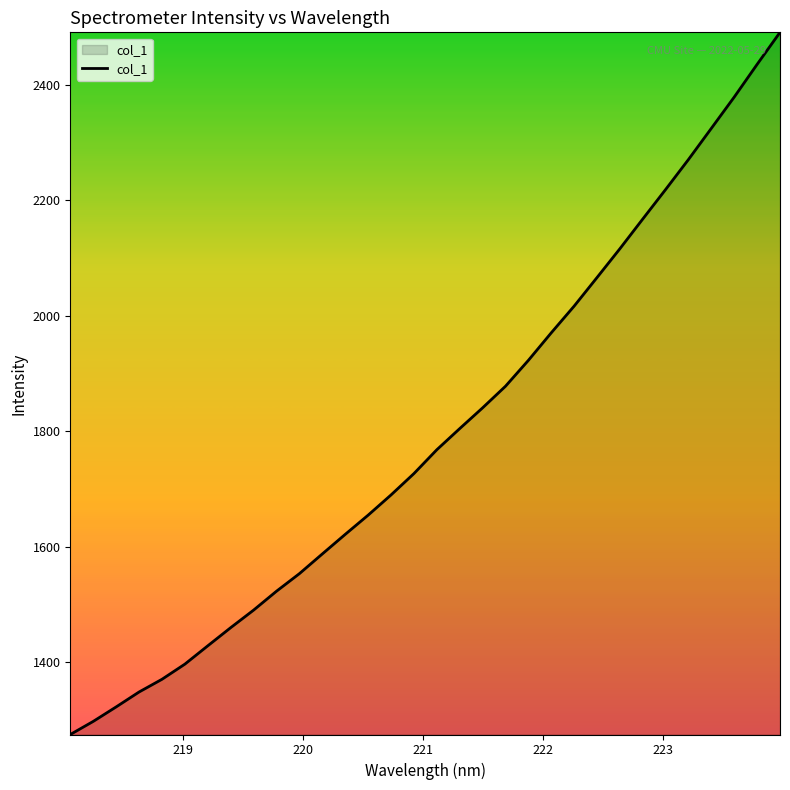

What is the greatest value displayed?

2491.0